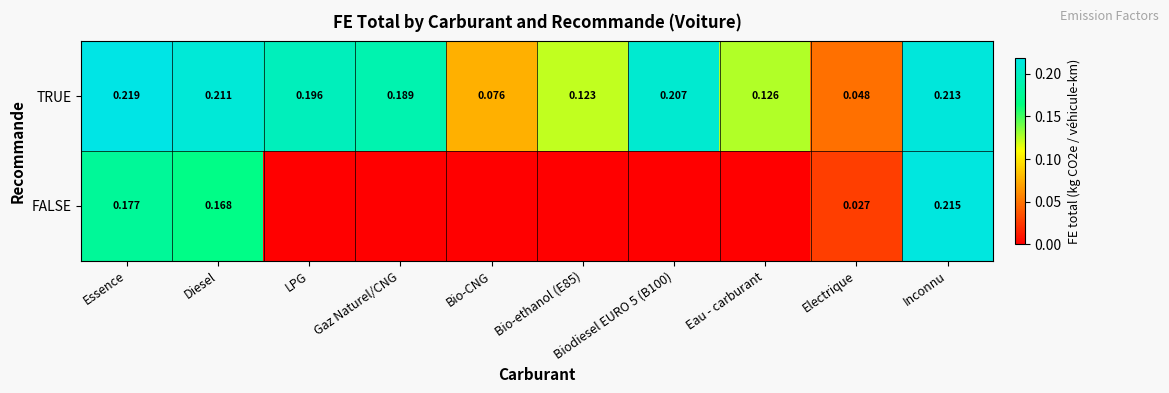

Which series has the widest spread of values?

FALSE